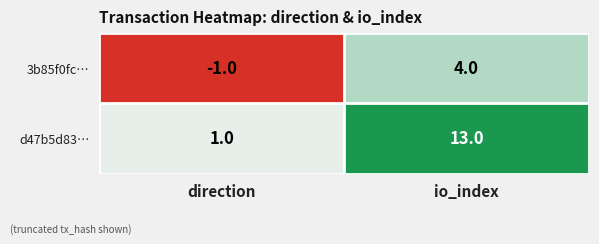

Which series has the largest total across all categories?

d47b5d83…